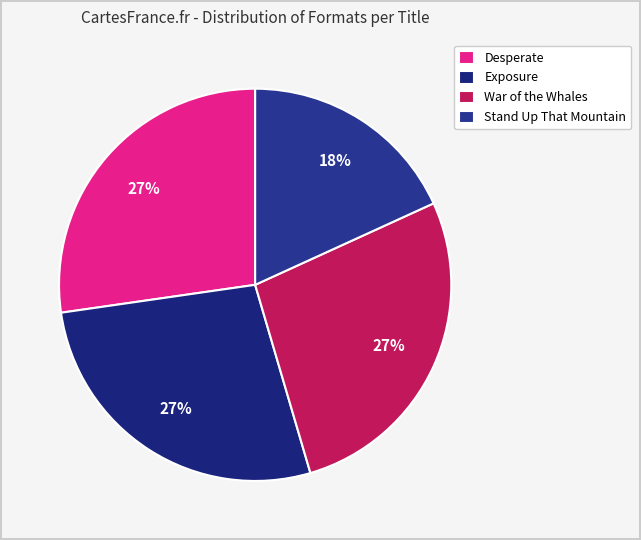

Which category has the biggest portion of the pie?

Desperate